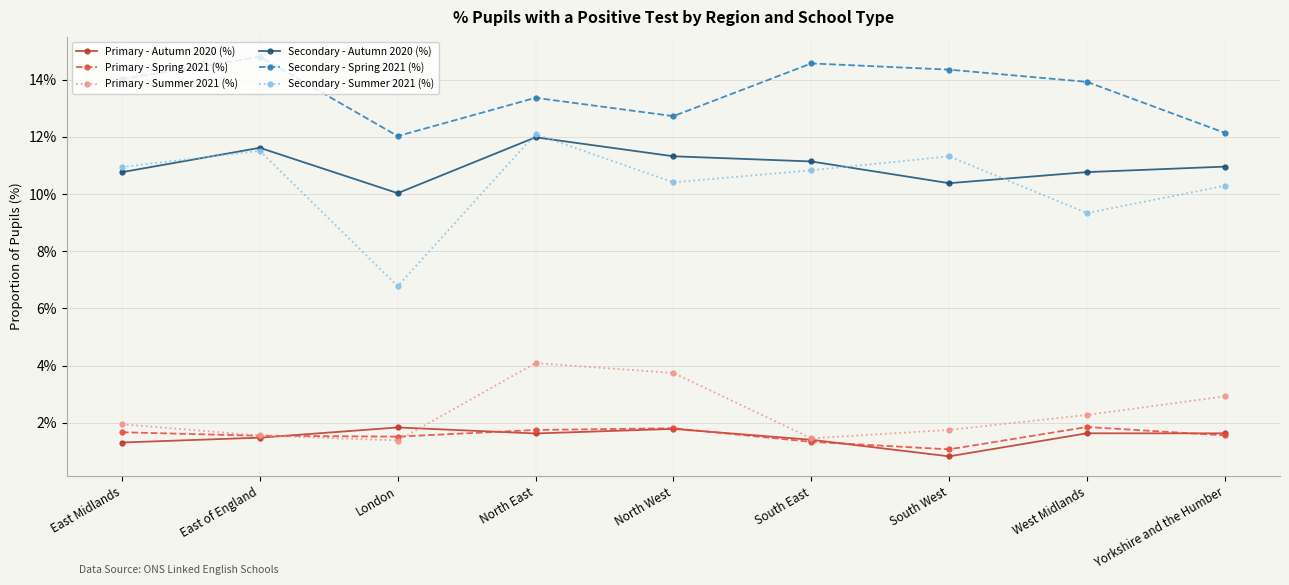

The value of Primary - Summer 2021 (%) at London is 1.4. True or false?

True